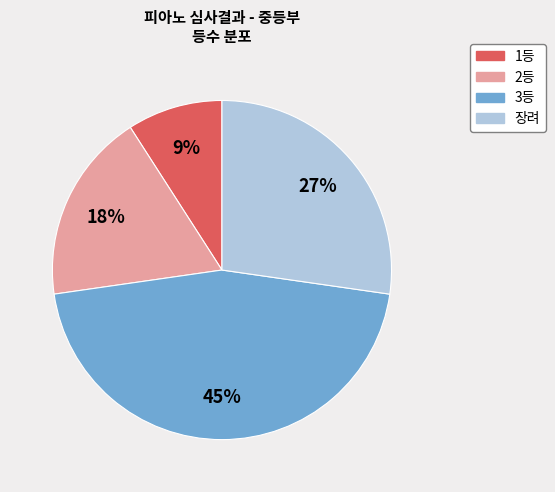

How many slices are in this pie chart?

4